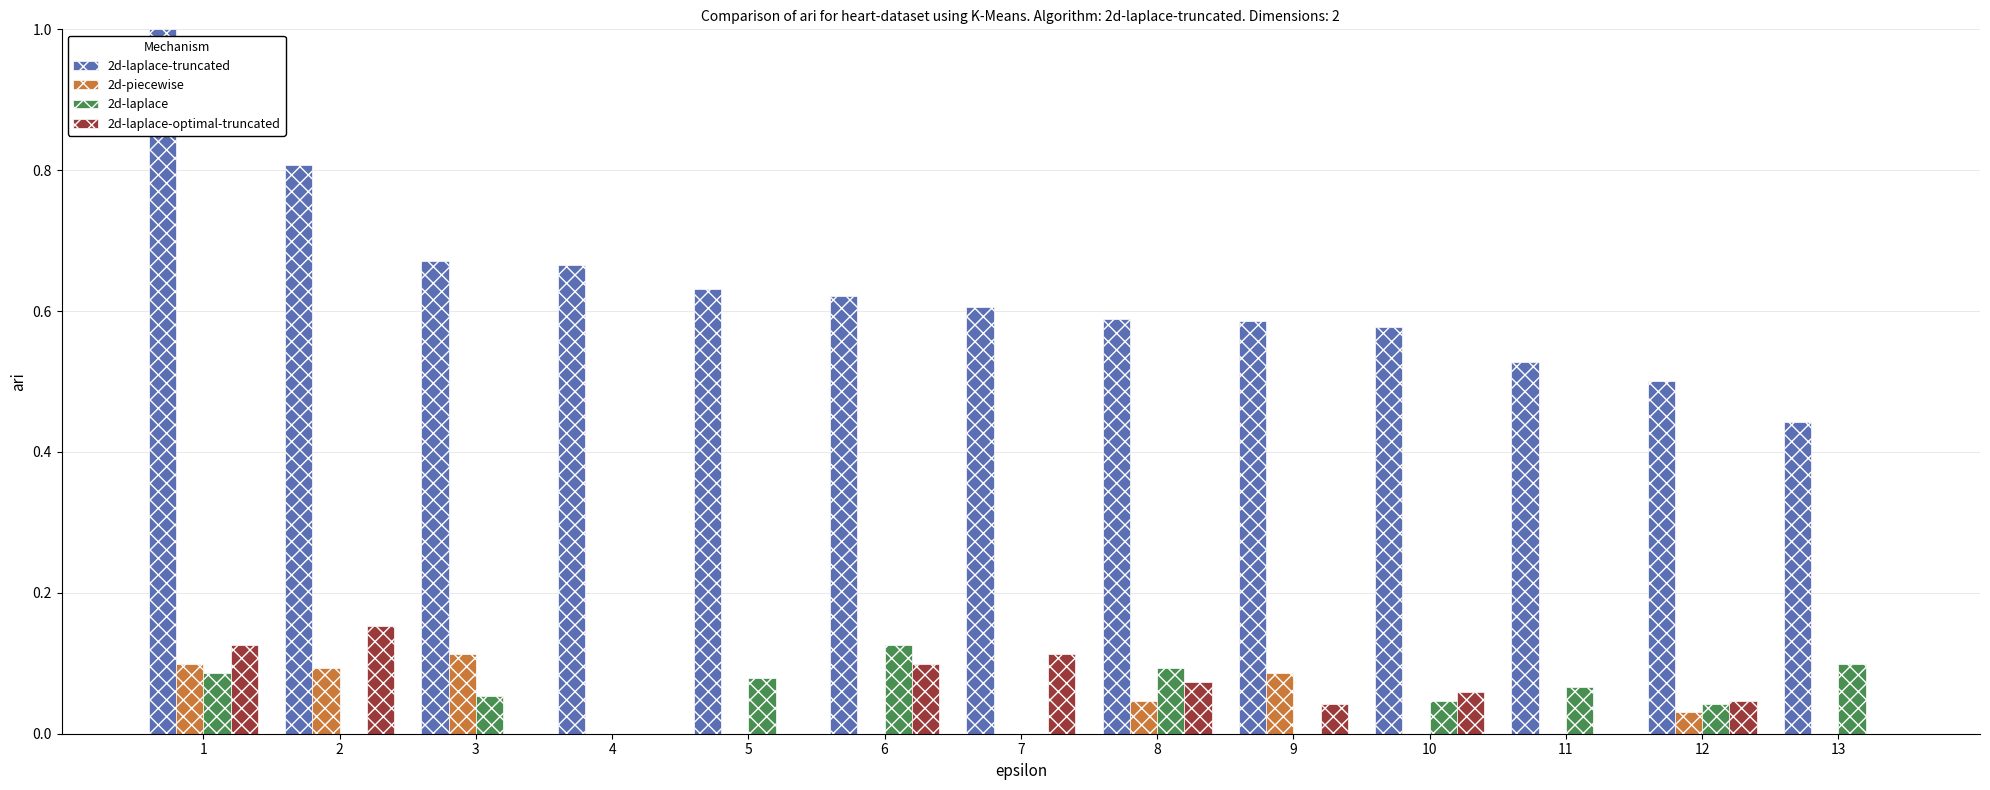

Between 1 and 3, which series saw the biggest shift?

2d-laplace-truncated